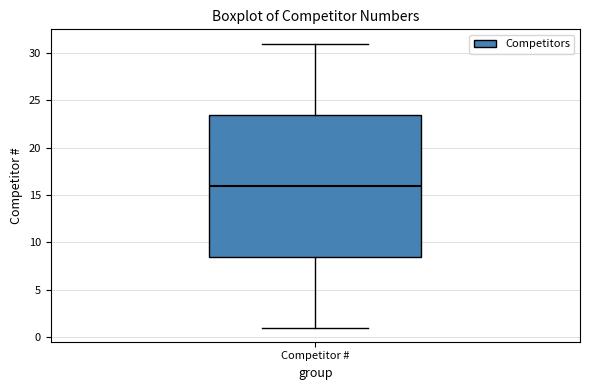

Read this box plot against the y-axis: the position of the median line, the range covered by the box, and the ends of both whiskers. The values are not printed on the chart, so give them approximately, as read against the axis.

median 16.0, box 8.5 to 23.5, whiskers 1.0 to 31.0